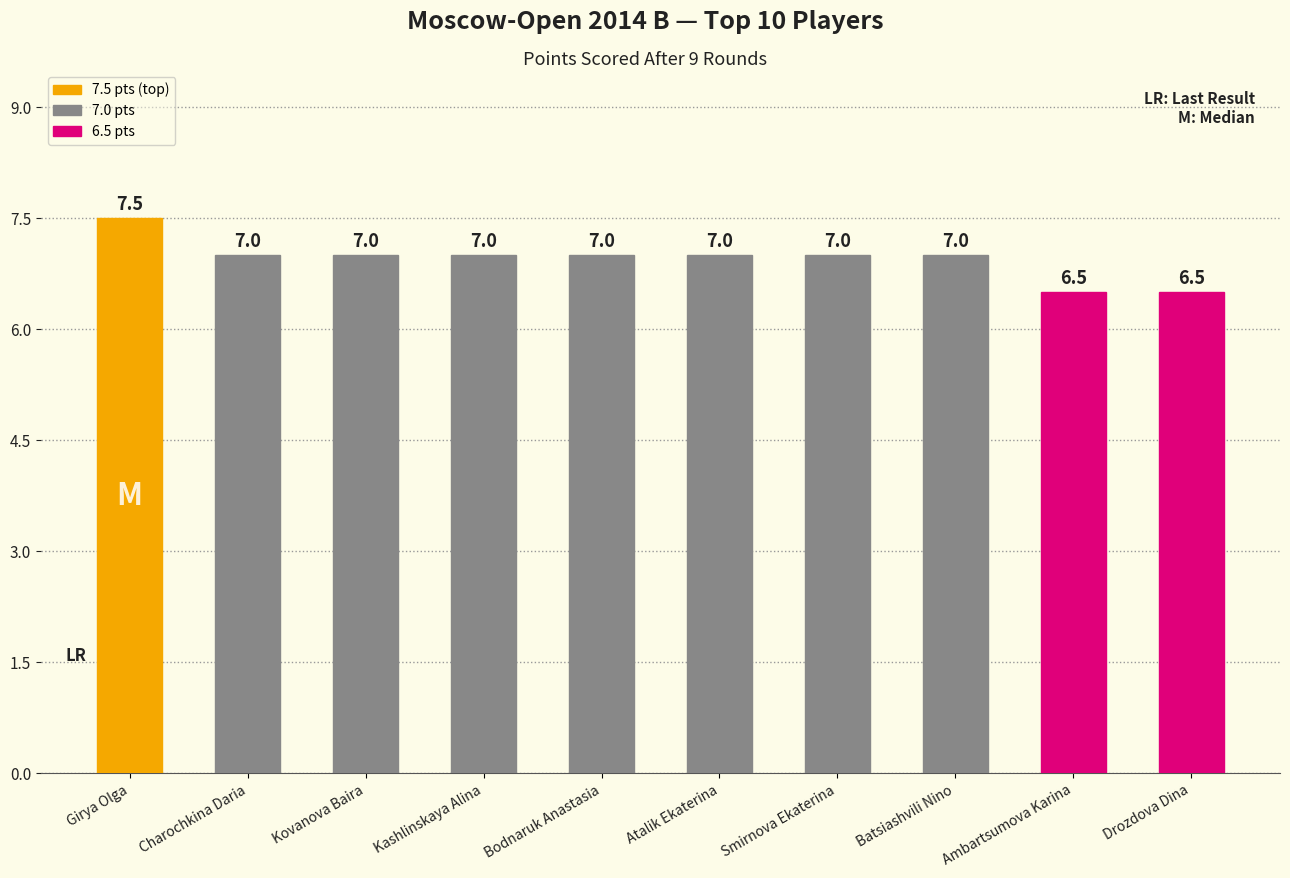

What is the label of the 4th bar from the right?

Smirnova Ekaterina